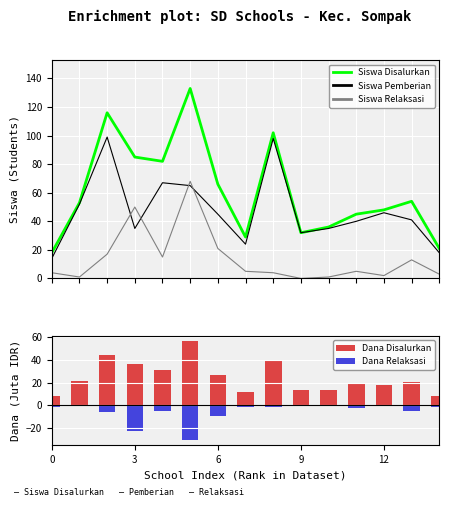

The value of Siswa Relaksasi at 3 is 1.4. True or false?

False